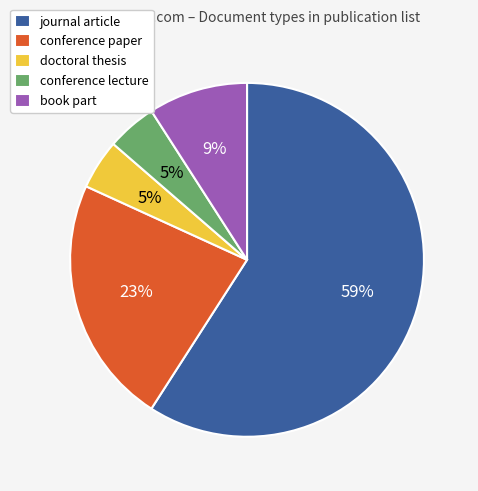

To the nearest percent, what is the combined percentage of conference lecture and book part?

14%